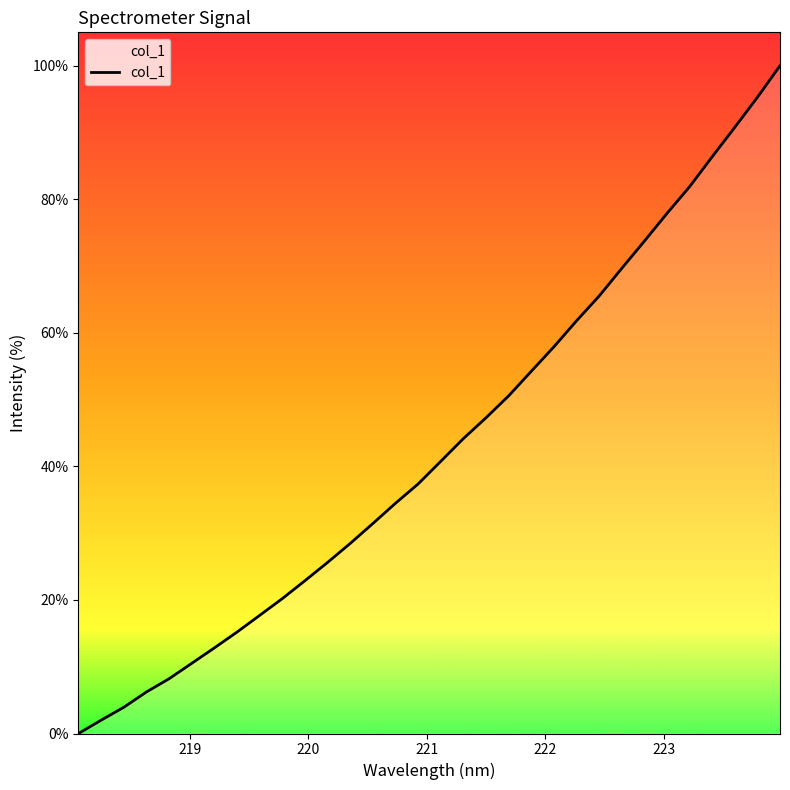

What is the maximum value shown in the chart?

100.0